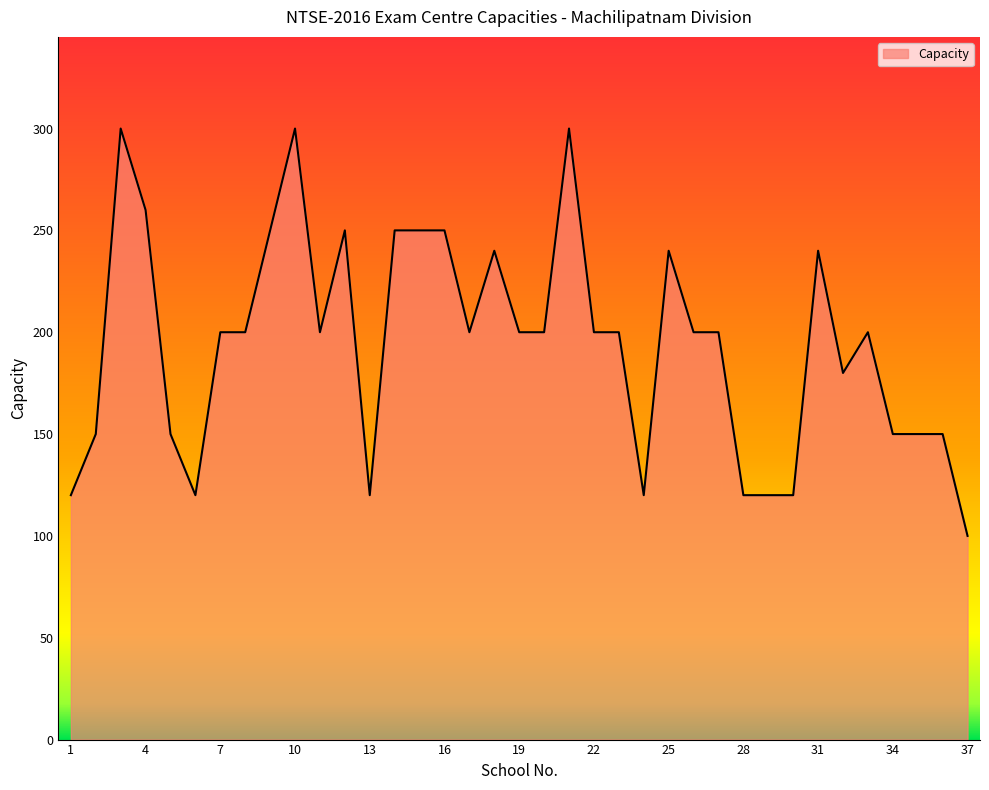

What is the minimum value shown in the chart?

100